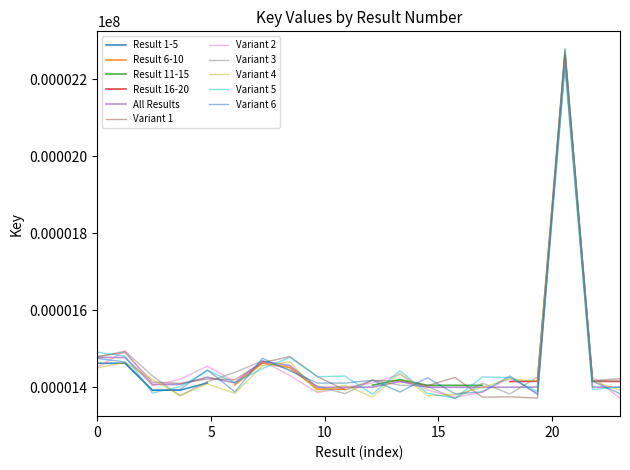

At which category does Result 1-5 reach its first local valley?

4